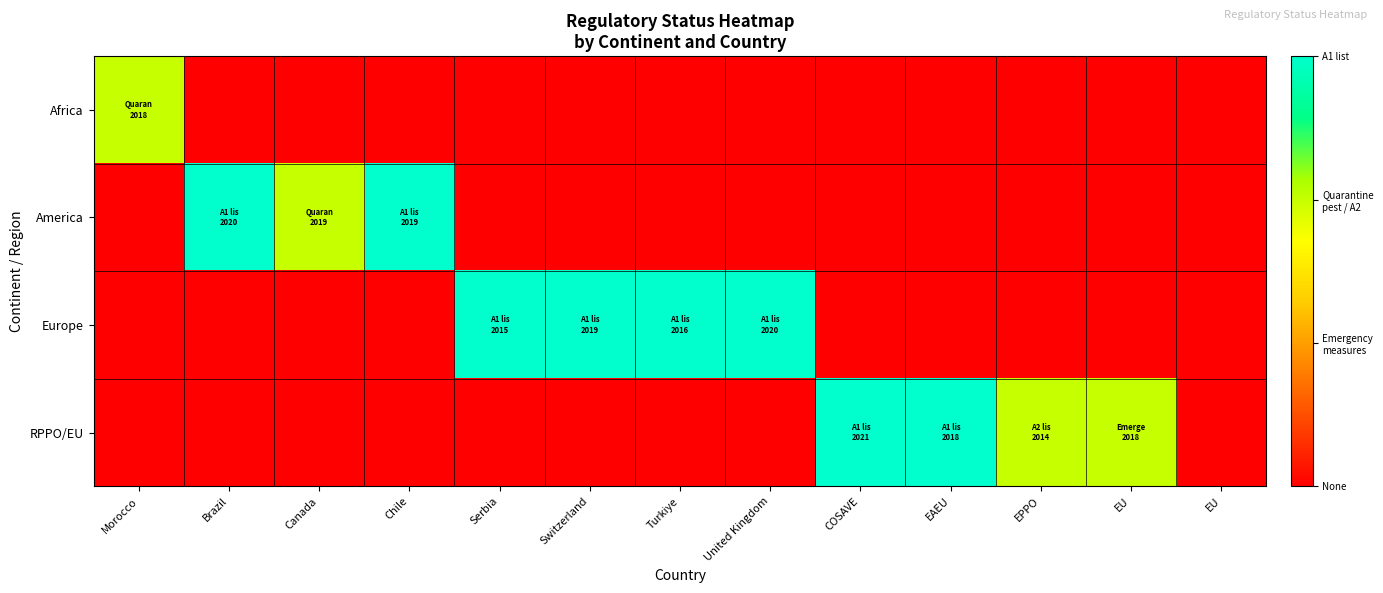

Rank the series at Serbia from highest to lowest value.

Europe, Africa, America, RPPO/EU